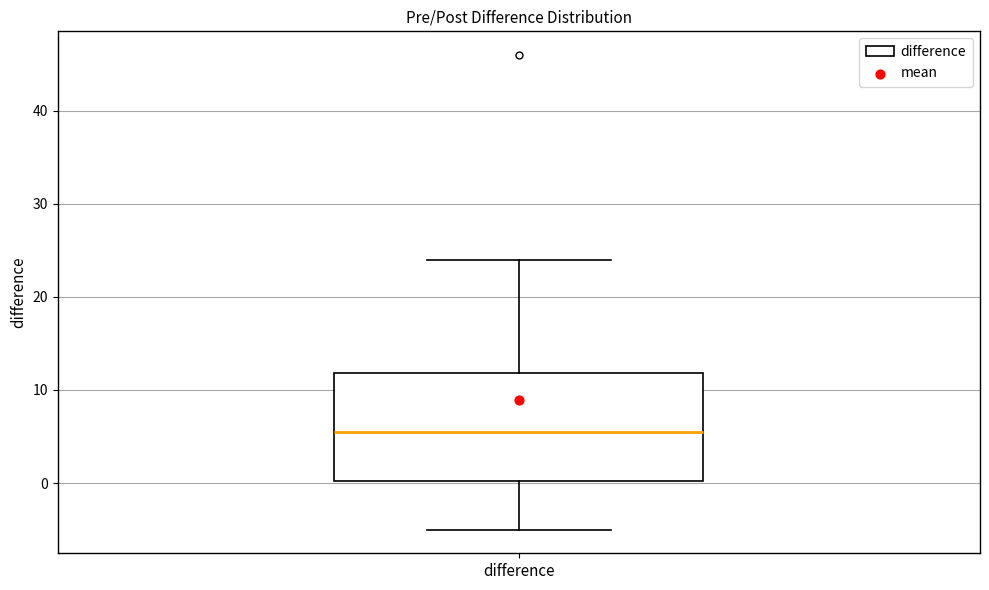

Transcribe this box plot: give where the median line is, the range the box spans, and where the two whiskers end, as read against the y-axis. The values are not printed on the chart, so give them approximately, as read against the axis.

median 6, box 0 to 12, whiskers -5 to 24